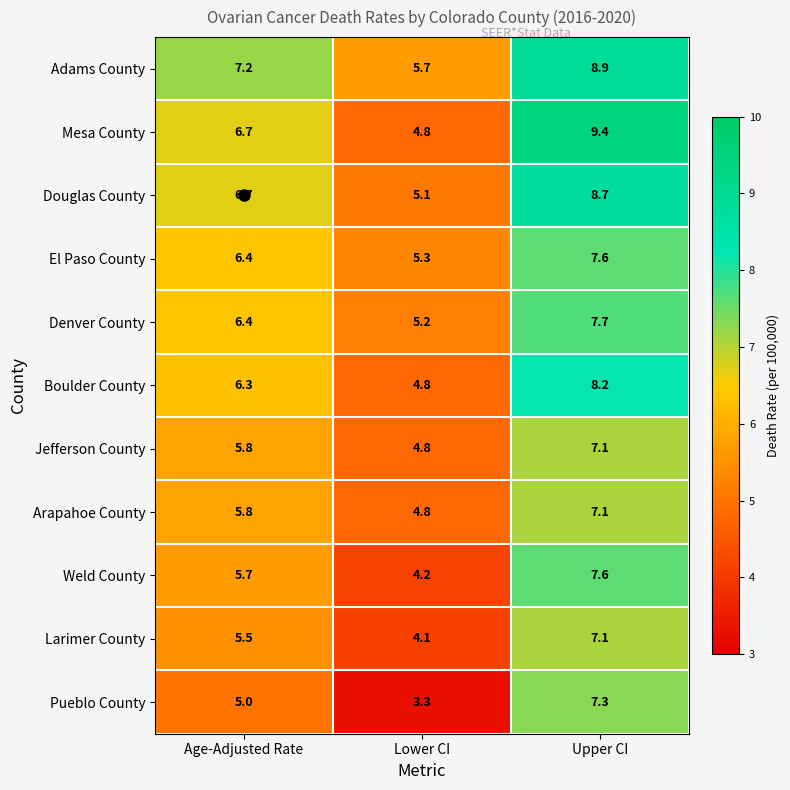

Where is Boulder County nearest to the value 6?

Age-Adjusted Rate